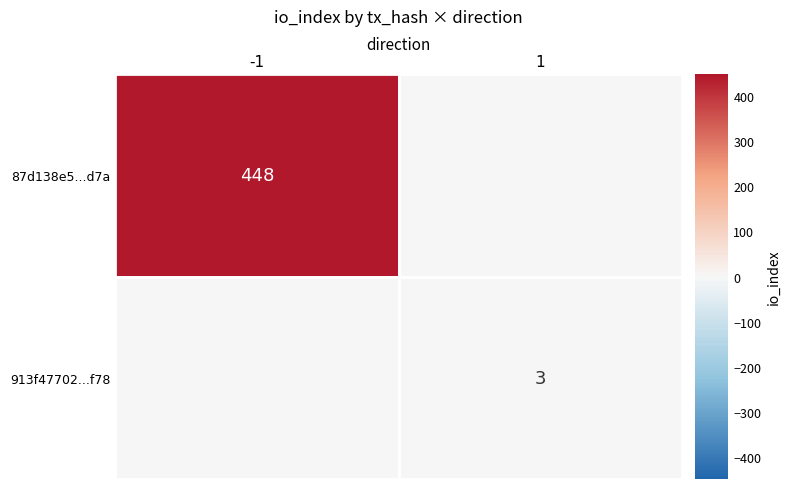

The value of 87d138e5...d7a at -1 is 207. True or false?

False